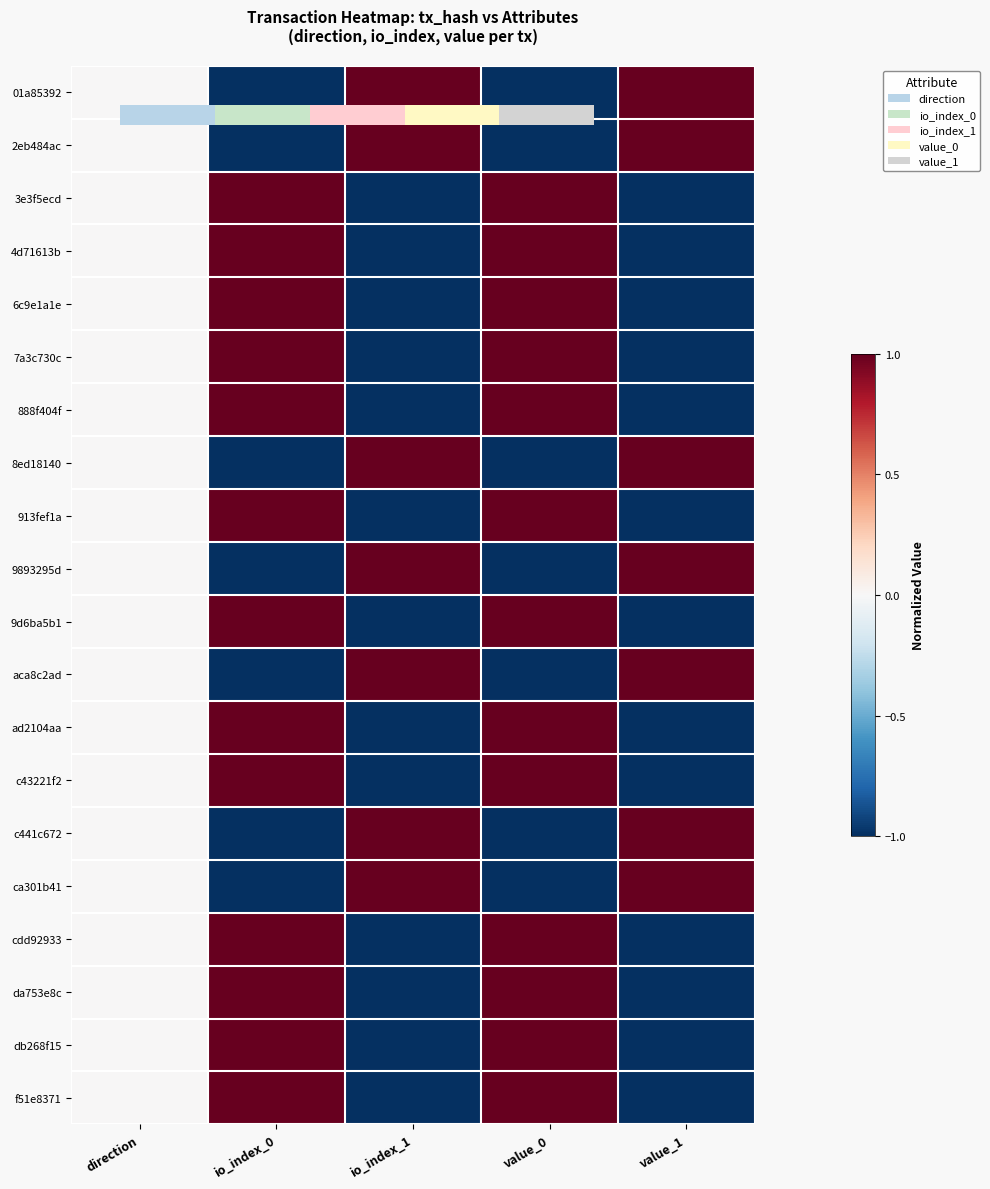

What is the difference between the 913fef1a values at direction and value_1?

1